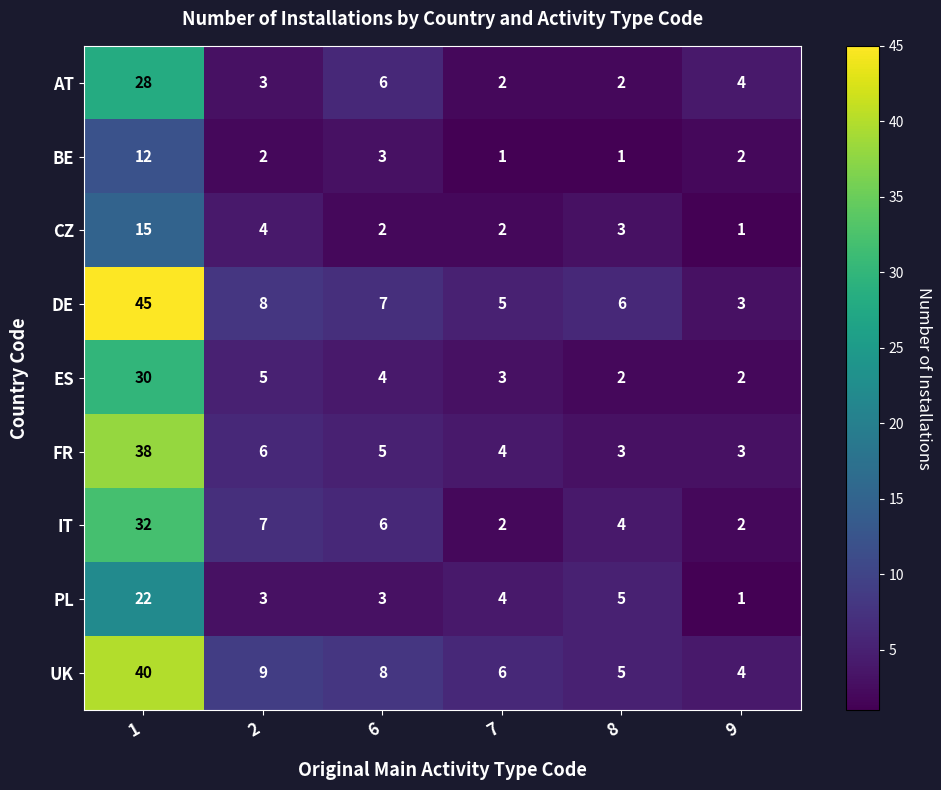

Which series changed the most between 1 and 9?

DE